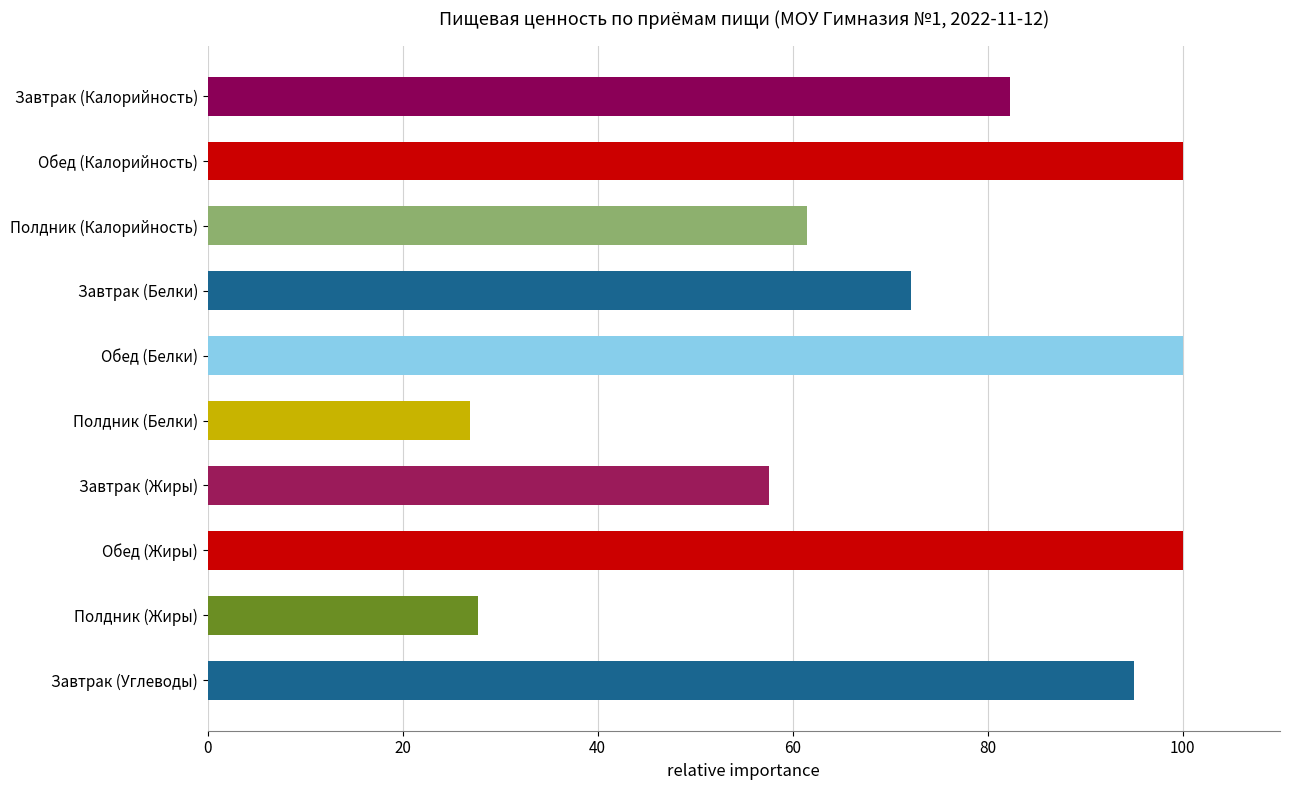

The value at Завтрак (Калорийность) is 82.3. True or false?

True